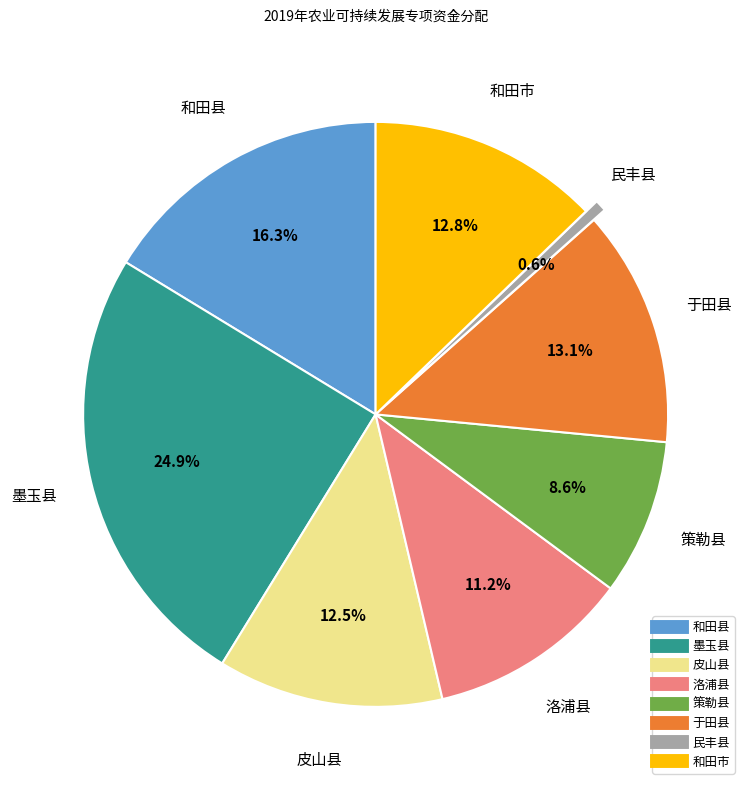

Approximately how many times larger is the value at 策勒县 compared to 皮山县?

0.7